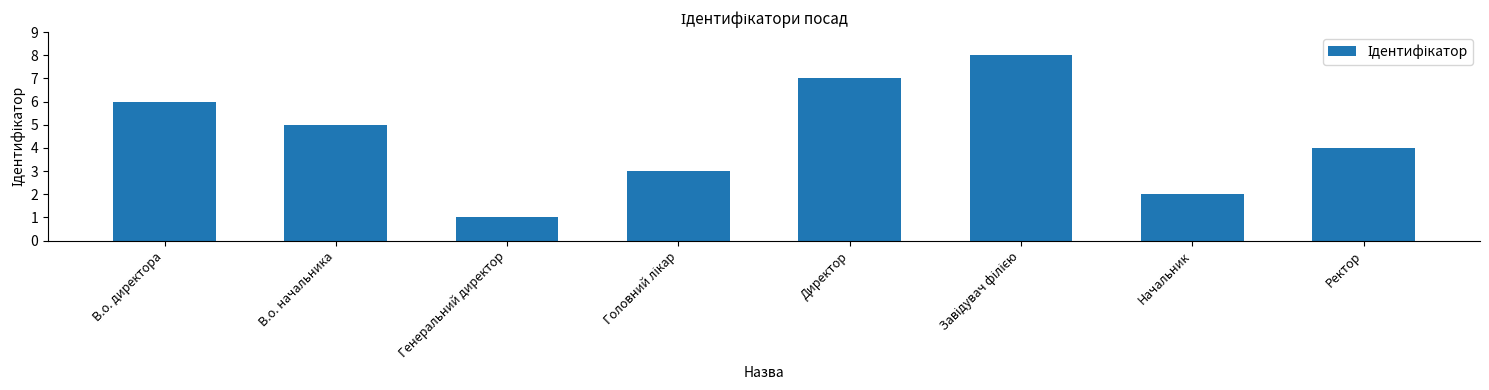

What is the value of the 8th bar from the left?

4